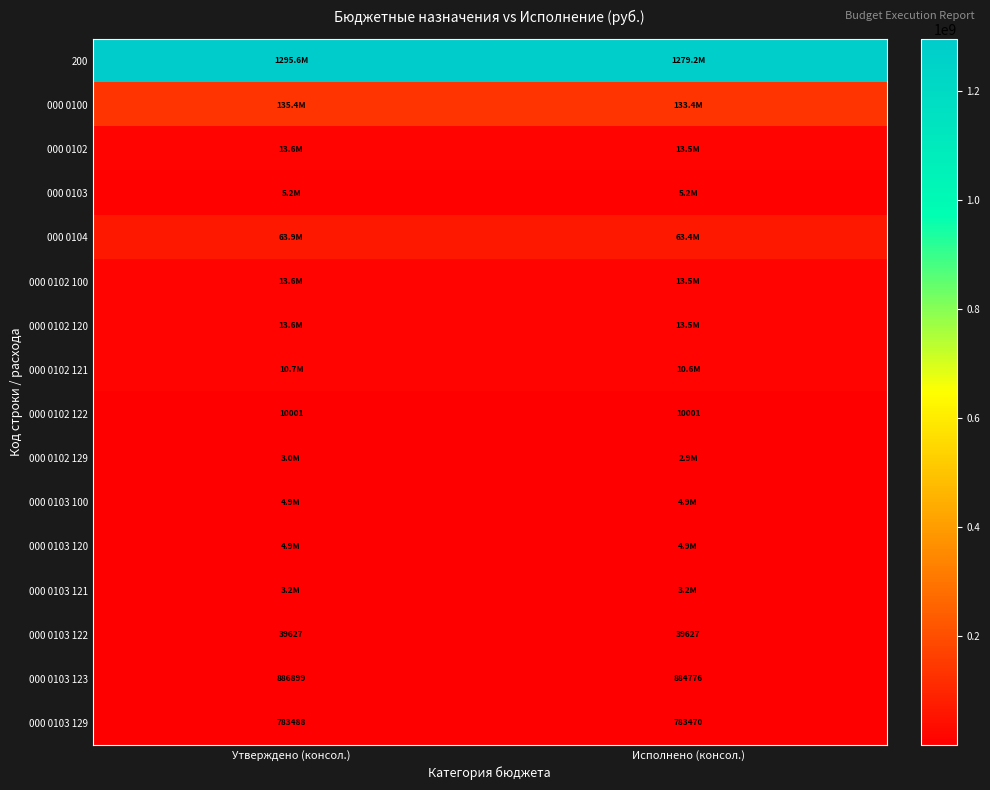

At which label does 000 0103 129 reach its peak?

Утверждено (консол.)